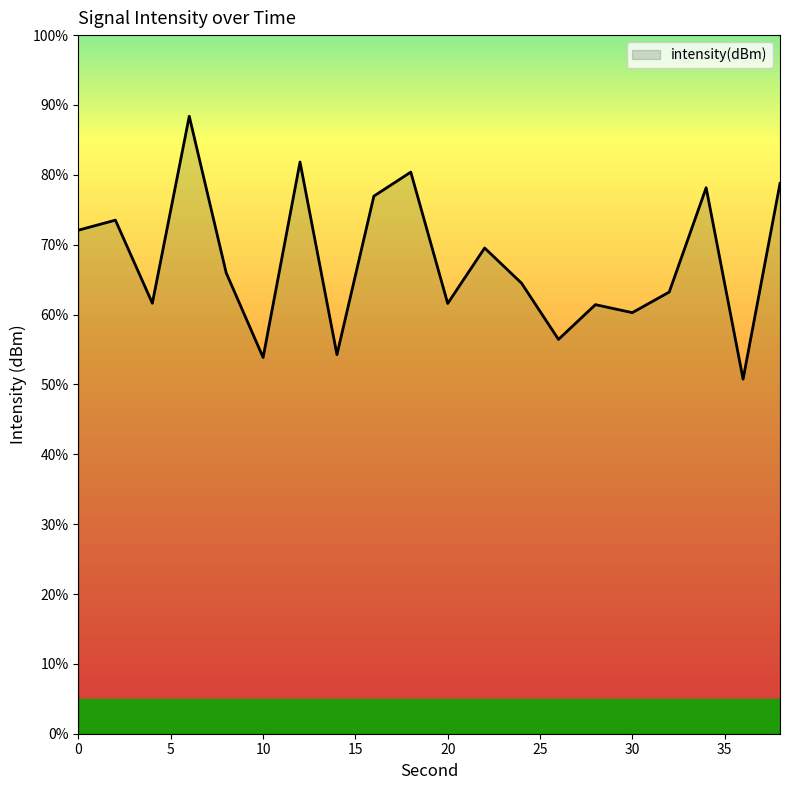

What is the greatest value displayed?

88.4